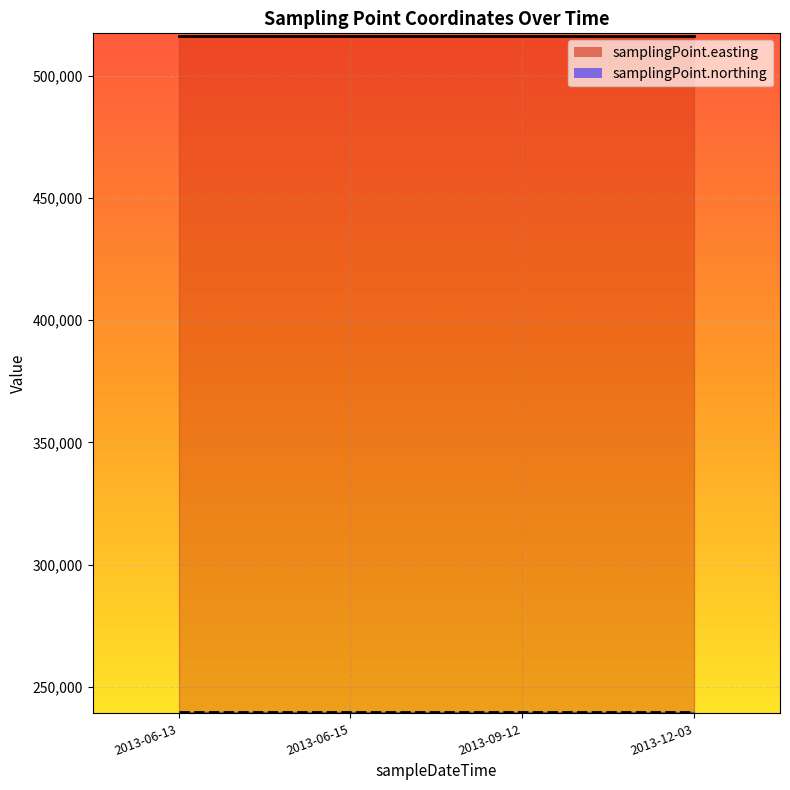

List the series in order of their peak value, lowest first.

samplingPoint.northing, samplingPoint.easting